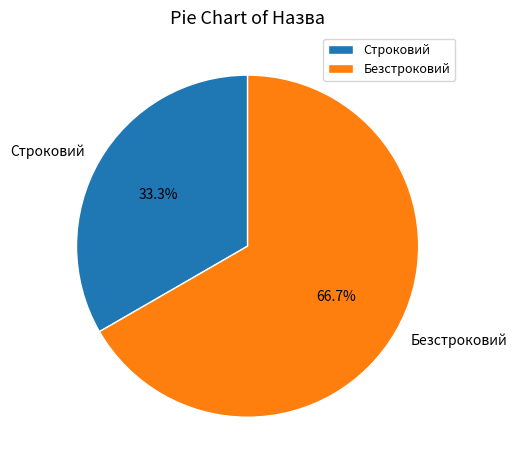

To the nearest percent, what portion does Безстроковий represent?

67%